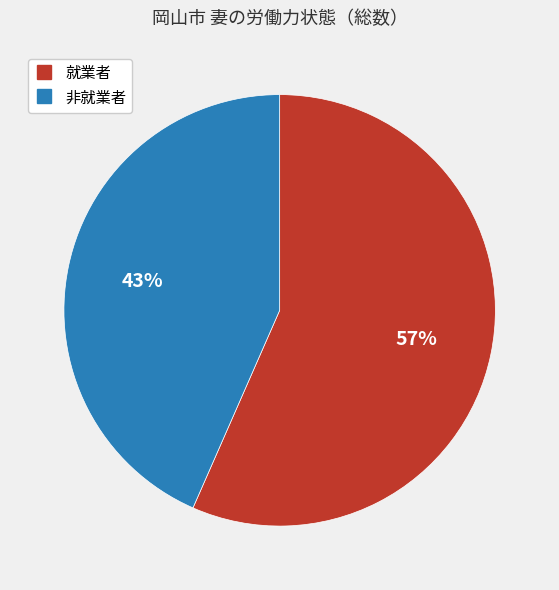

Do 非就業者 and 就業者 together represent more than half of the pie?

Yes